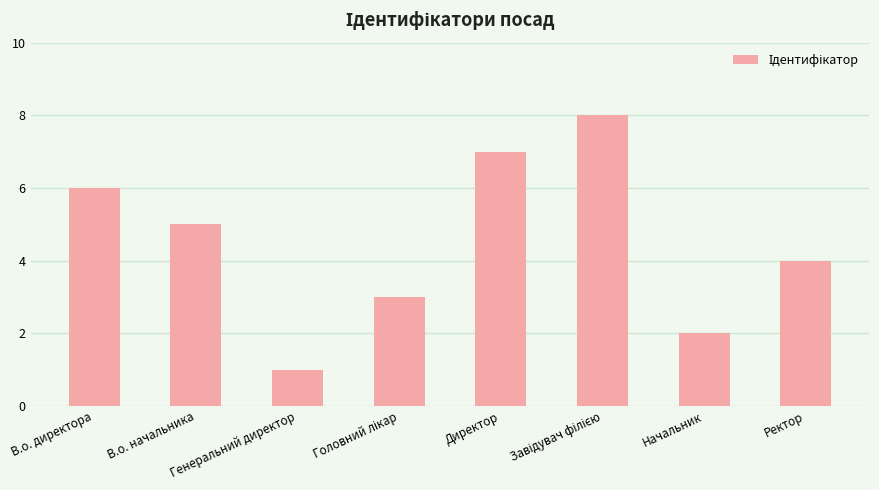

Approximately how many times larger is the value at Директор compared to В.о. начальника?

1.4